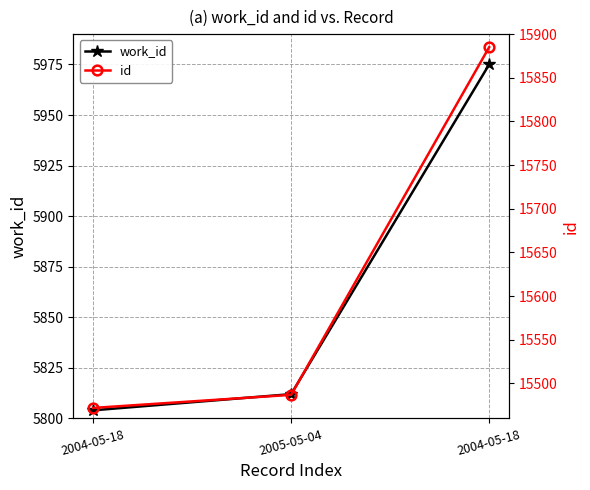

What is the label of the 3rd point from the left?

2004-05-18